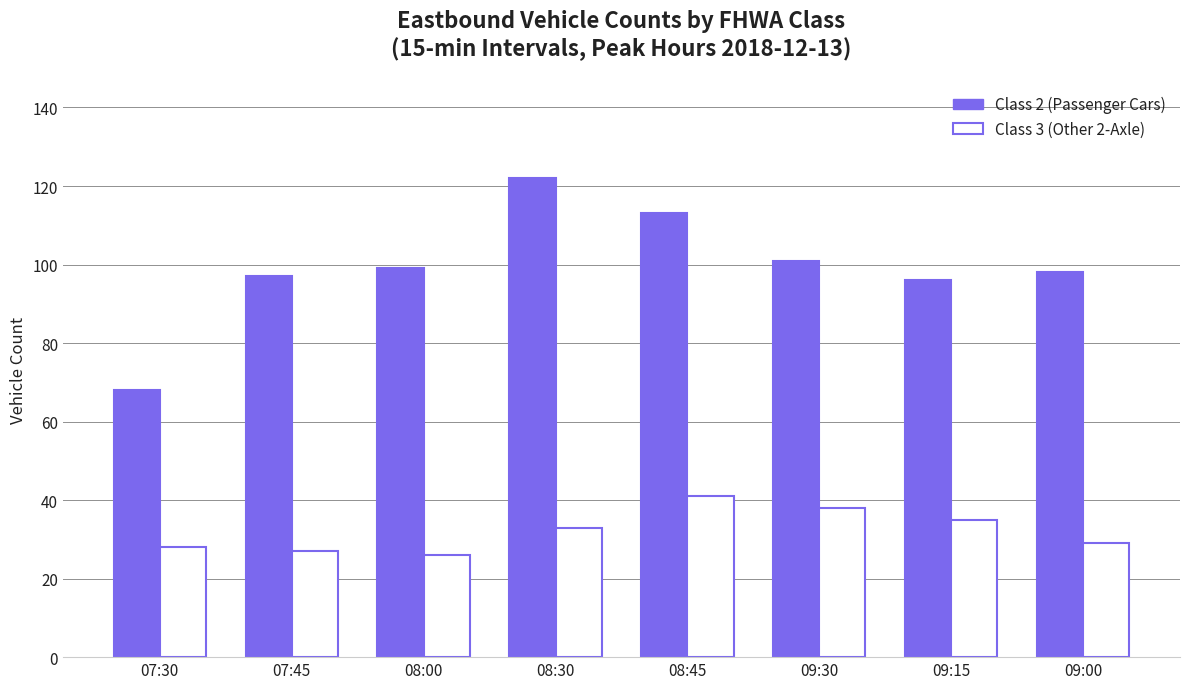

Rank the series by their average value, from highest to lowest.

Class 2 (Passenger Cars), Class 3 (Other 2-Axle)